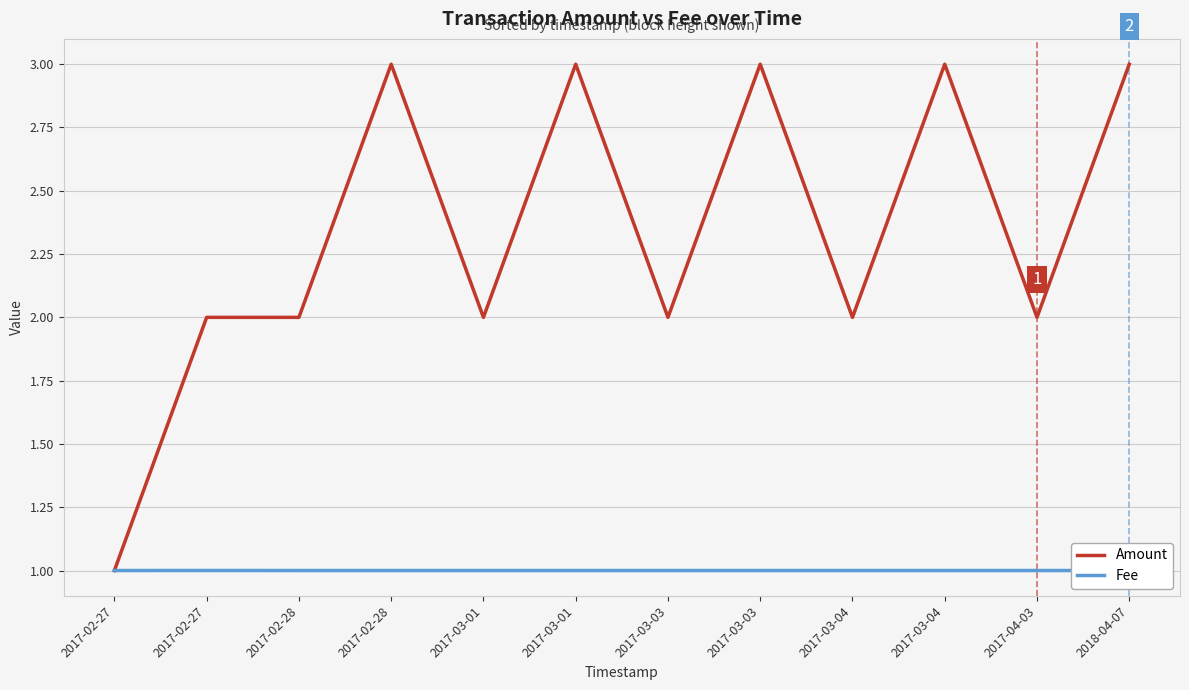

True or false: Fee has a value of 1.0 at 2017-02-28.

True